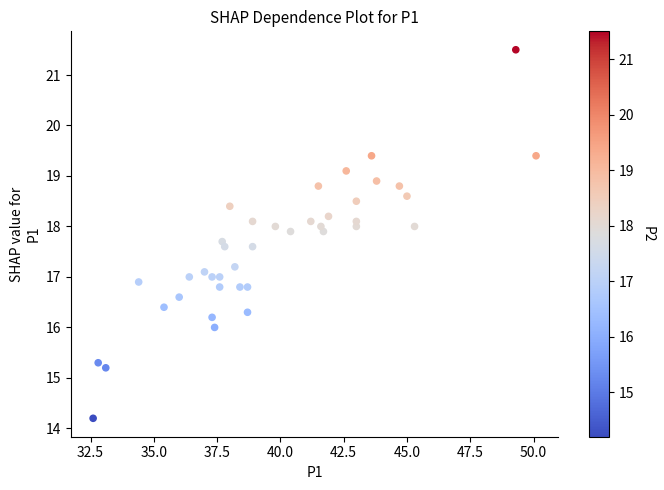

What is the range of X values (max minus min)?

17.5